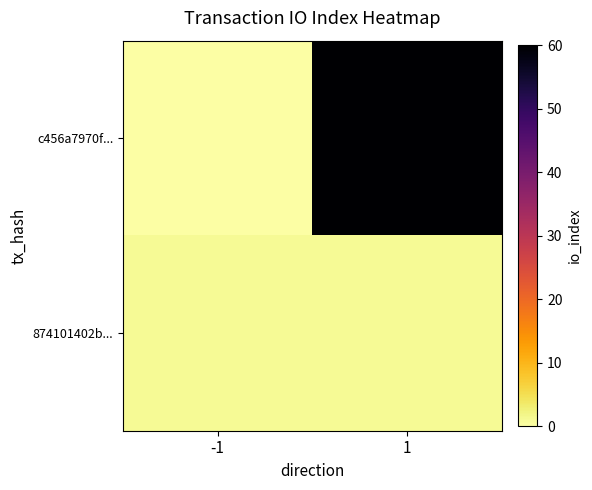

At how many categories does at least one series exceed 14?

1